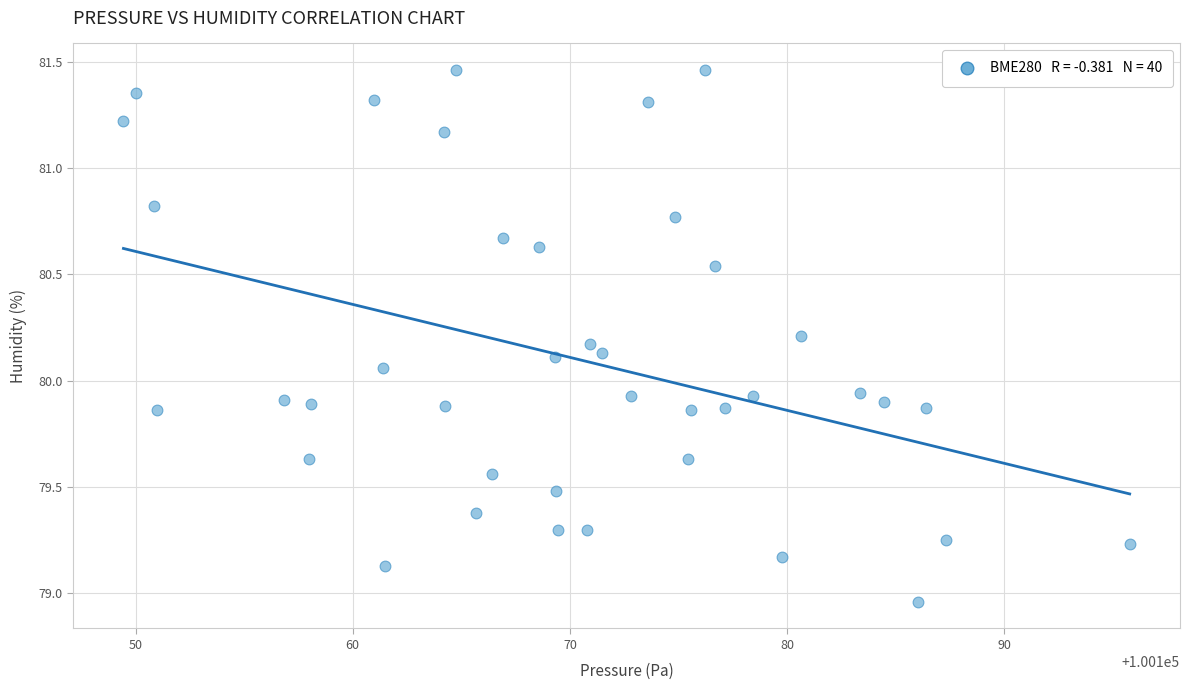

What is the range of Y values (max minus min)?

2.5